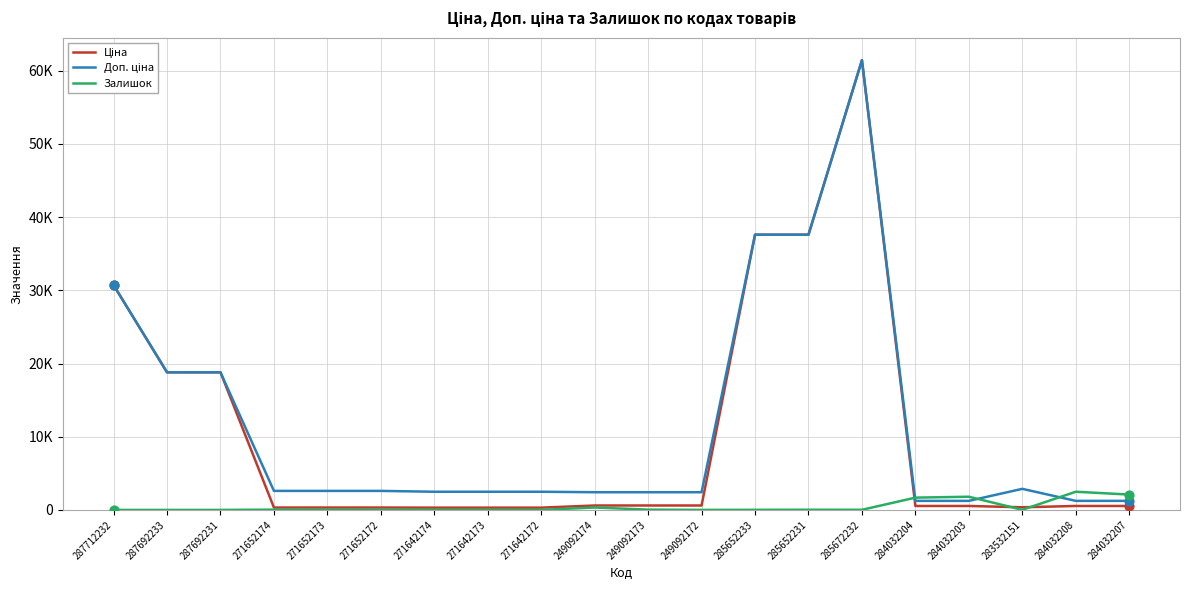

At how many categories does at least one series exceed 31567?

3